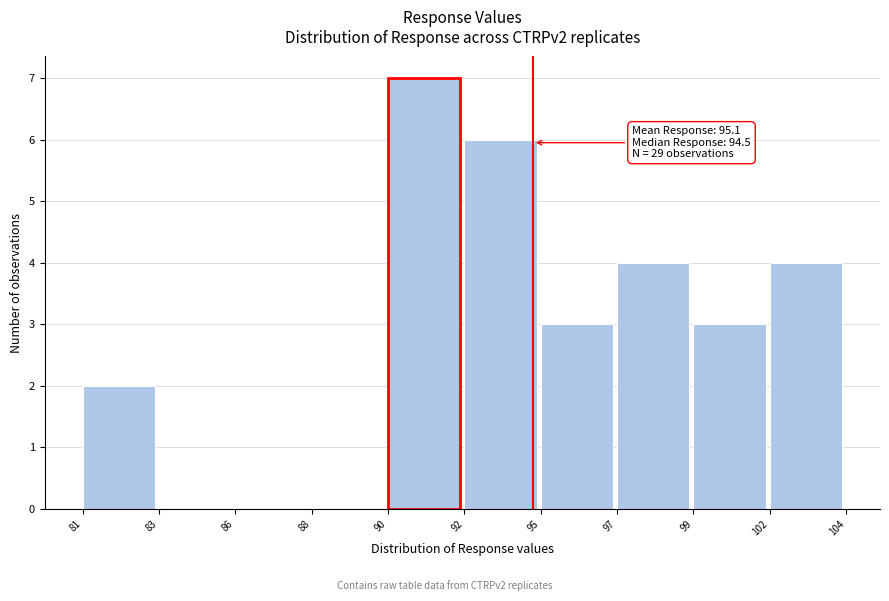

Reading left to right, what are all the values shown in this chart?

81=2	83=0	86=0	88=0	90=7	92=6	95=3	97=4	99=3	102=4